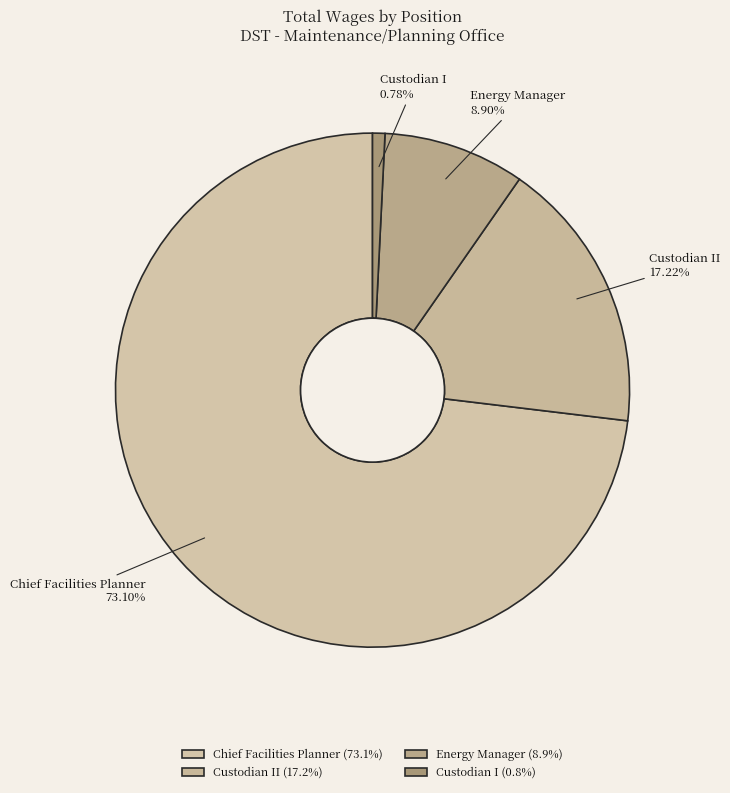

What percentage do Chief Facilities Planner and Energy Manager together represent?

82.0%